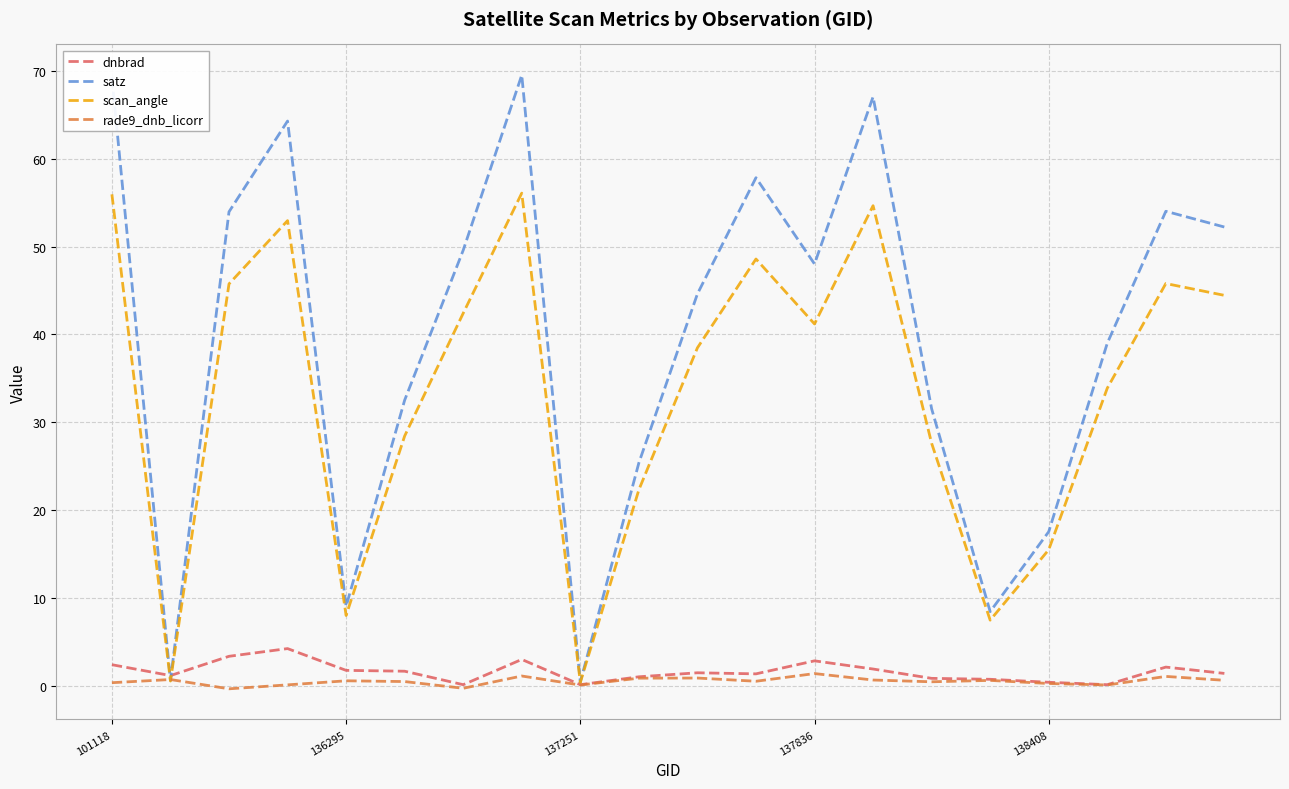

What is the maximum value for dnbrad?

4.2